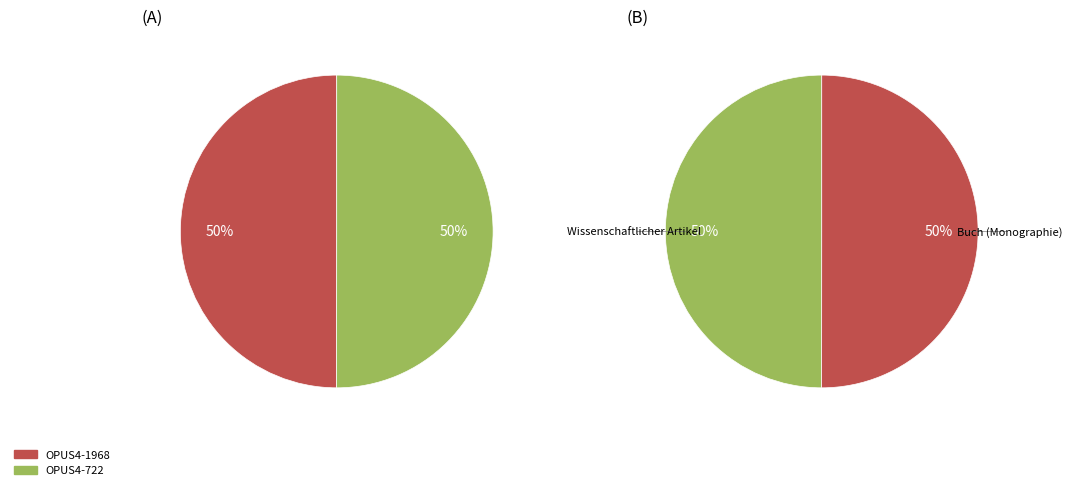

What percentage do OPUS4-722 and OPUS4-1968 together represent?

100.0%